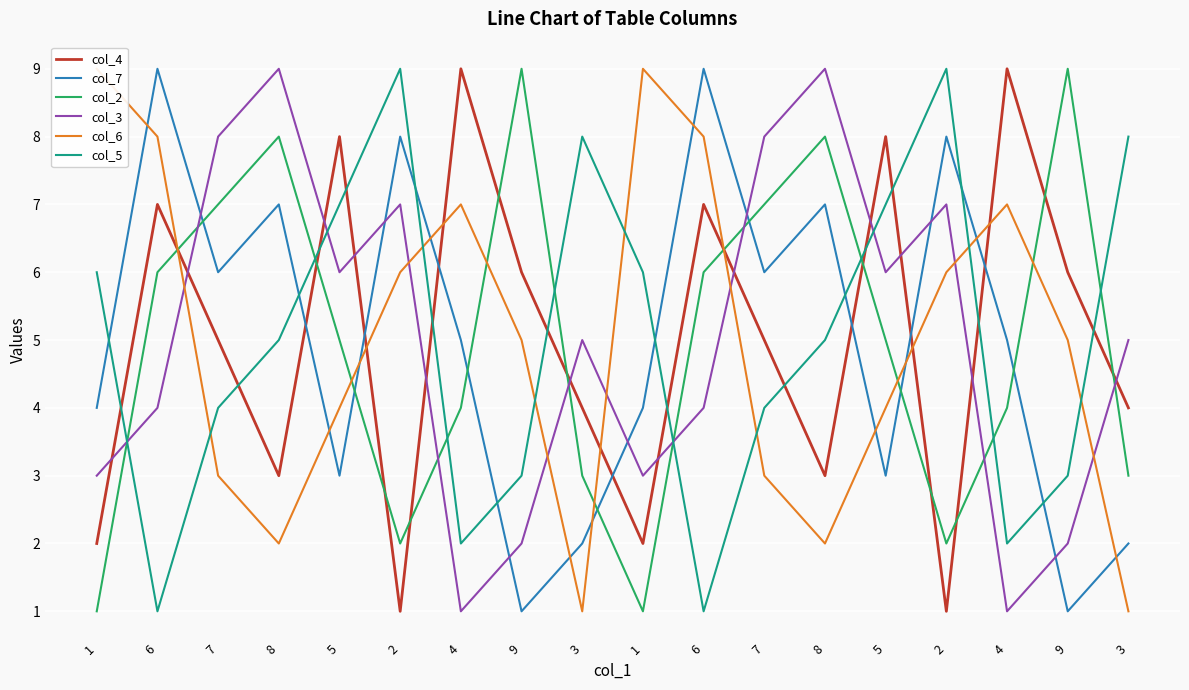

Where is the first local maximum for col_3?

8